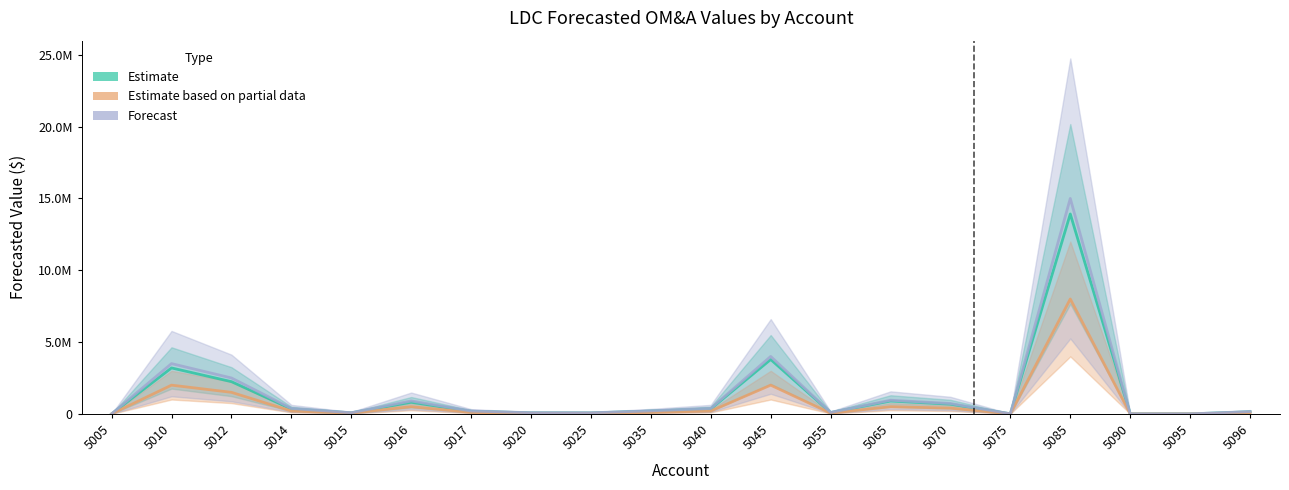

The Forecast series shows 200000.0 at 5017. True or false?

True